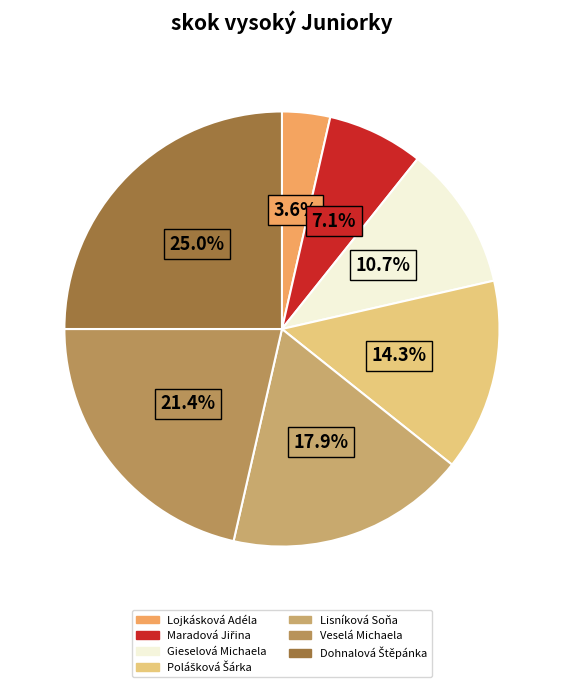

Is there any slice that represents more than half of the pie?

No